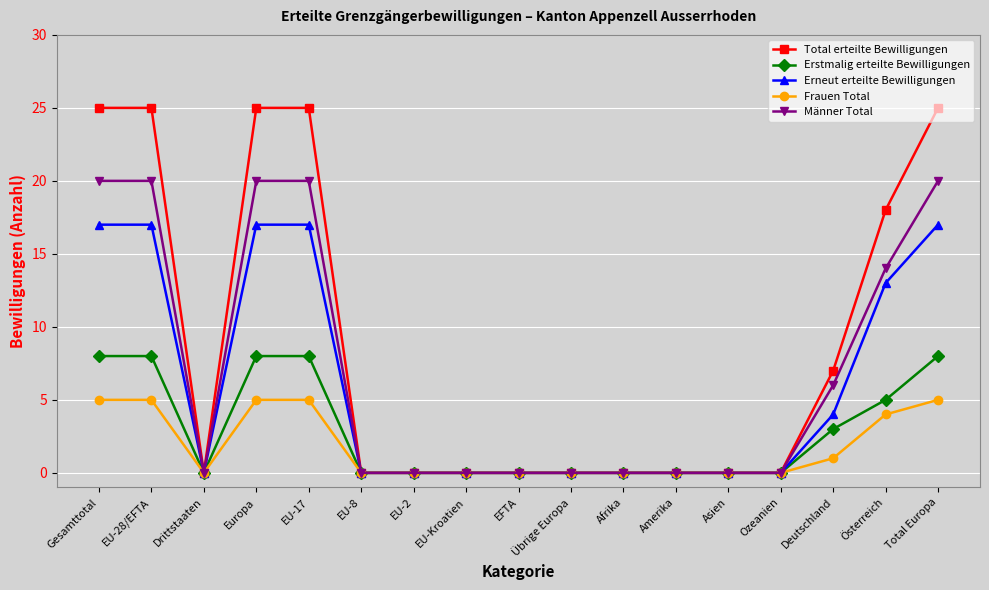

What is the label of the 11th point from the right?

EU-2